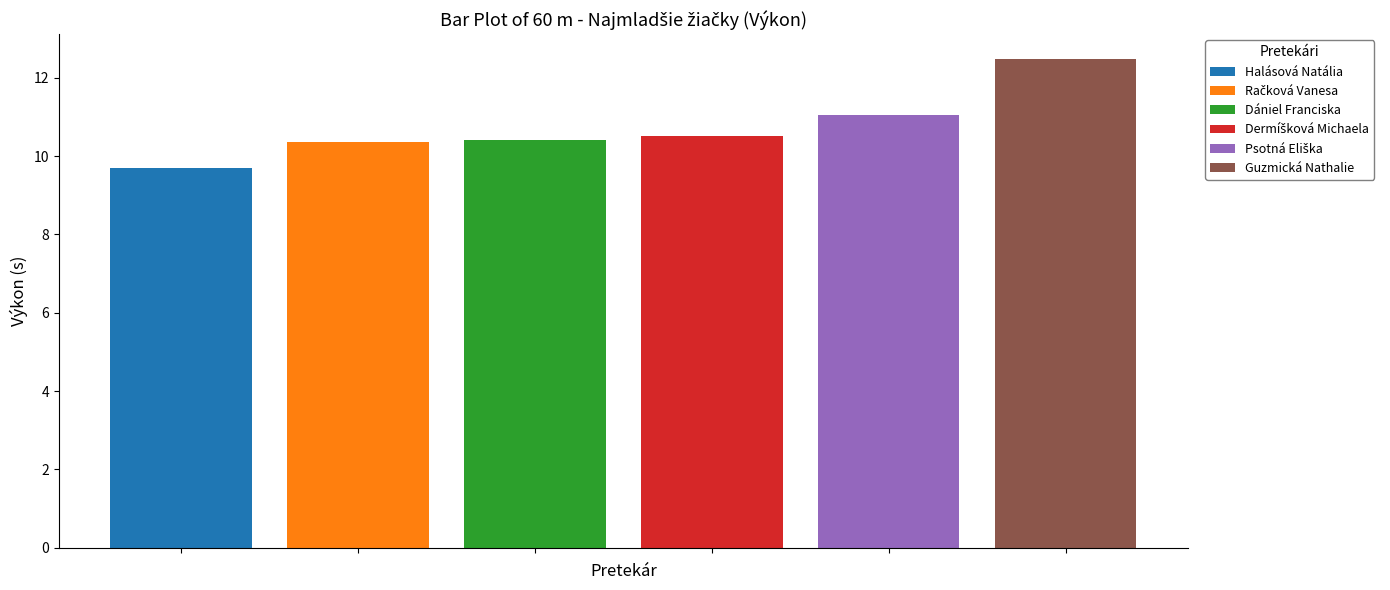

Which series has the largest range (max minus min)?

Halásová Natália